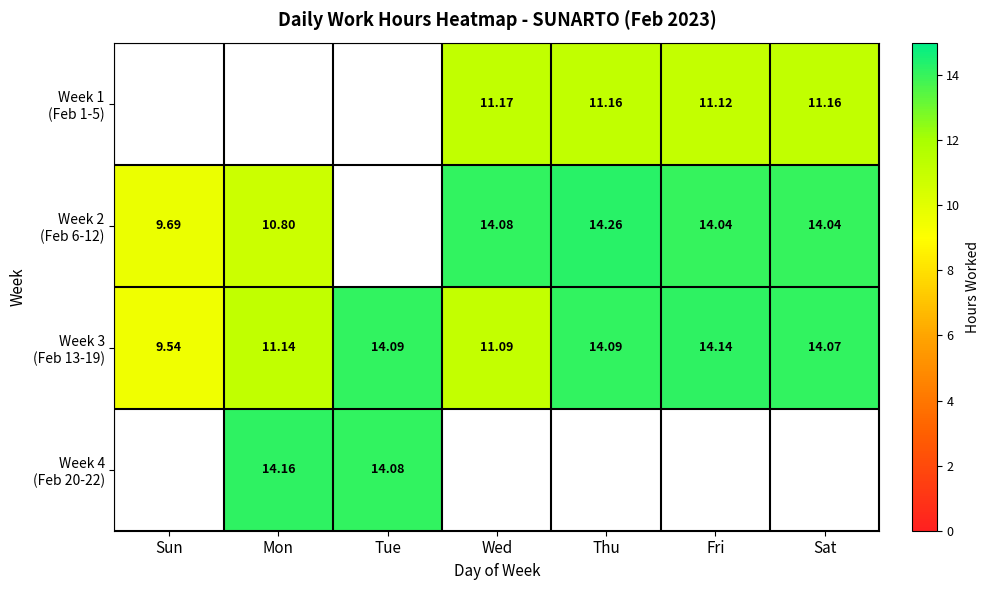

At which label does Week 3 (Feb 13-19) reach its peak?

Fri